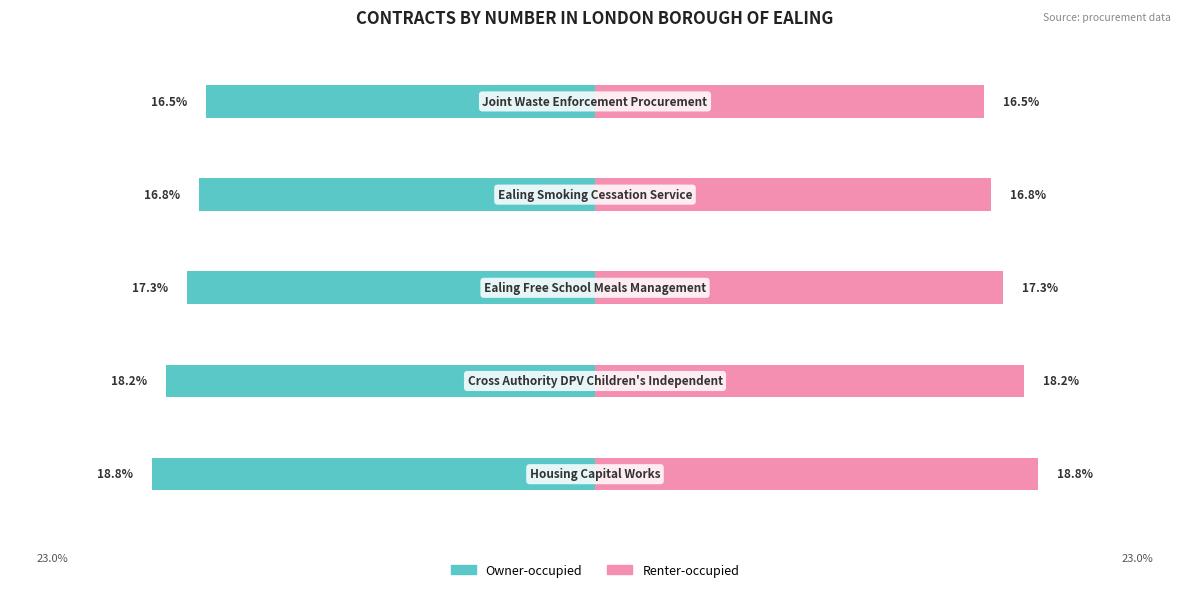

Reading left to right, transcribe all the data shown in this chart.

Owner-occupied: −30=-18.8	−20=-18.2	−10=-17.3	0=-16.8	10=-16.5
Renter-occupied: −30=18.8	−20=18.2	−10=17.3	0=16.8	10=16.5